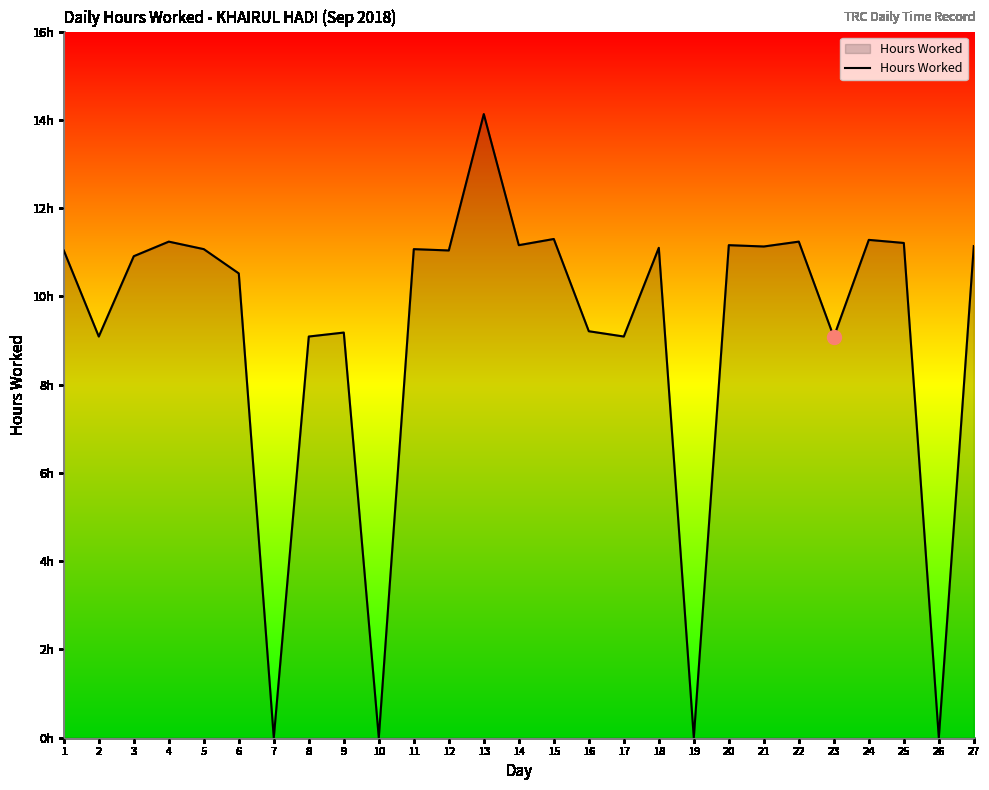

Does the chart display data point markers on the line(s)?

No